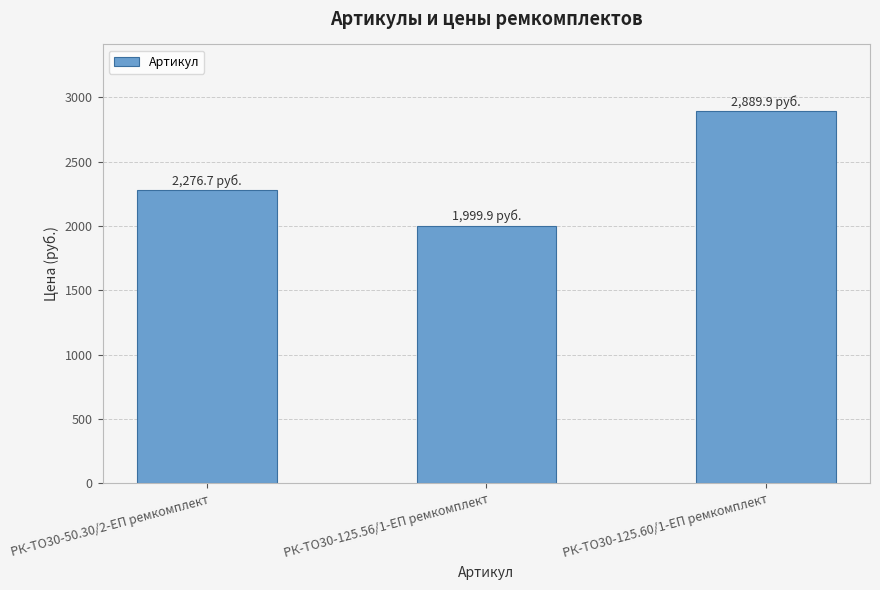

Reading left to right, extract all data points from this chart.

РК-ТО30-50.30/2-ЕП ремкомплект=2276.7	РК-ТО30-125.56/1-ЕП ремкомплект=1999.9	РК-ТО30-125.60/1-ЕП ремкомплект=2889.9